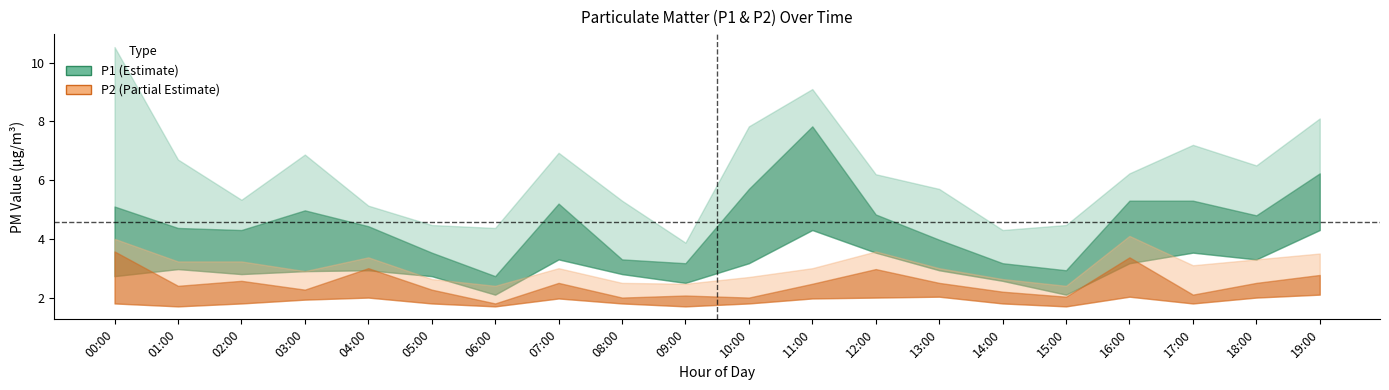

How many interior local valleys does the P2_lower series have?

5